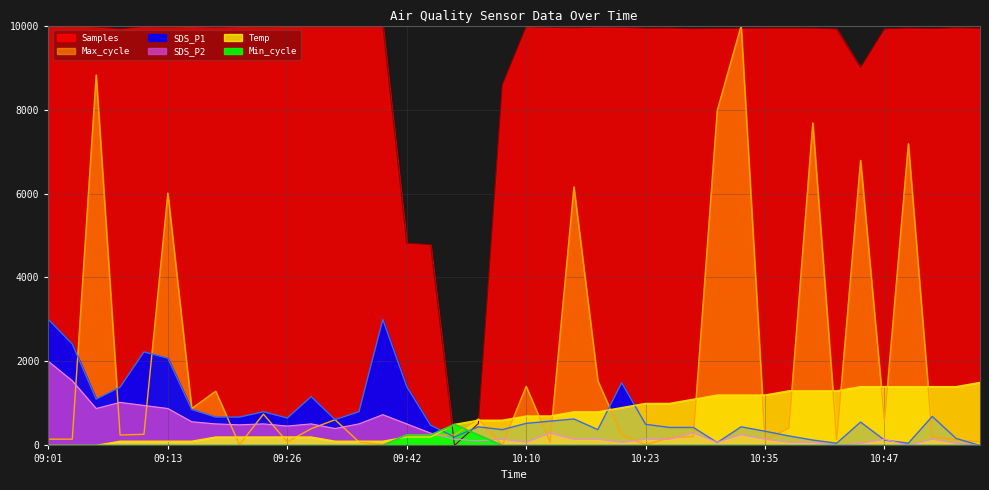

Is it true that SDS_P1 equals 0.0 at 10:57?

True